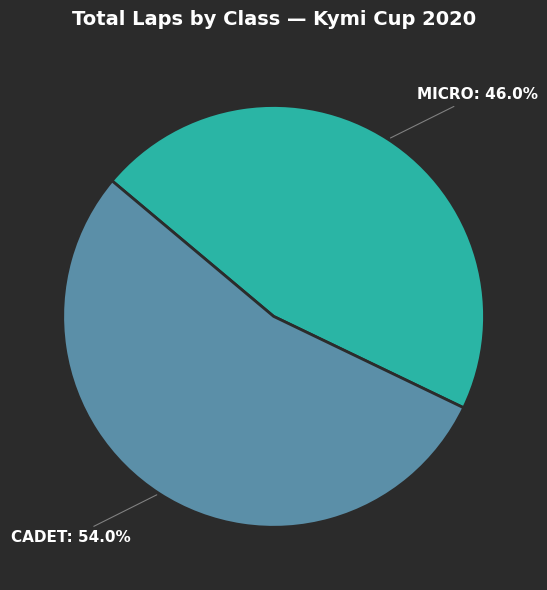

Is there a majority slice in this chart?

Yes